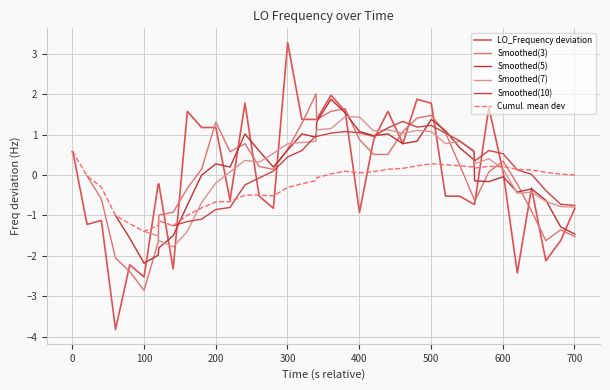

Is it true that the value at 25 is 2.7?

False